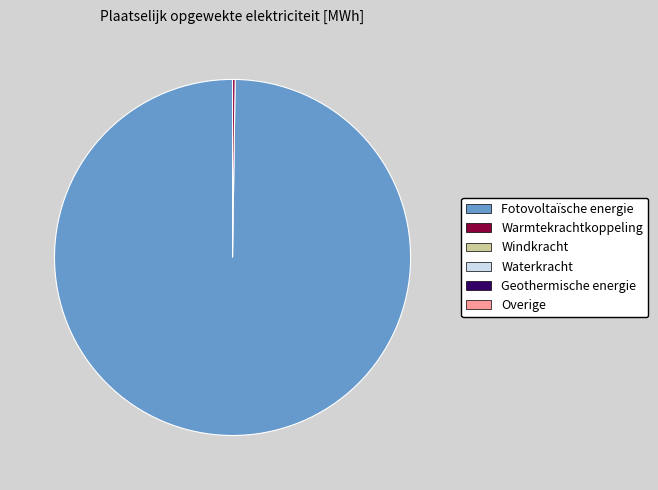

Is there any slice that represents more than half of the pie?

Yes